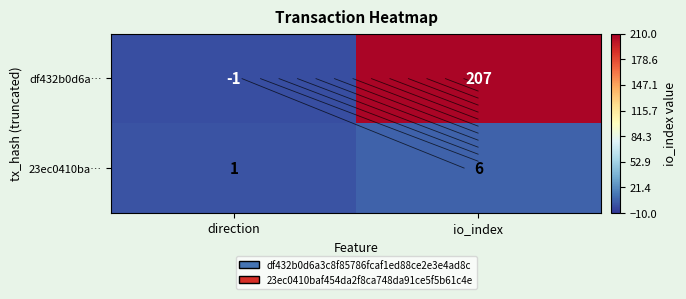

Count the number of data series in this chart.

2